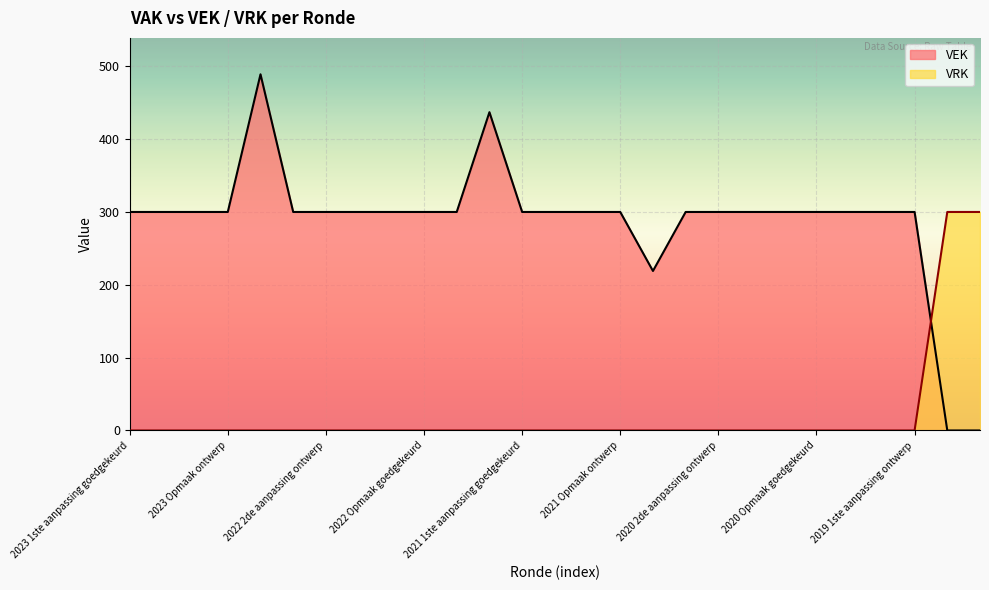

The VEK series shows 101 at 2022 1ste aanpassing goedgekeurd. True or false?

False